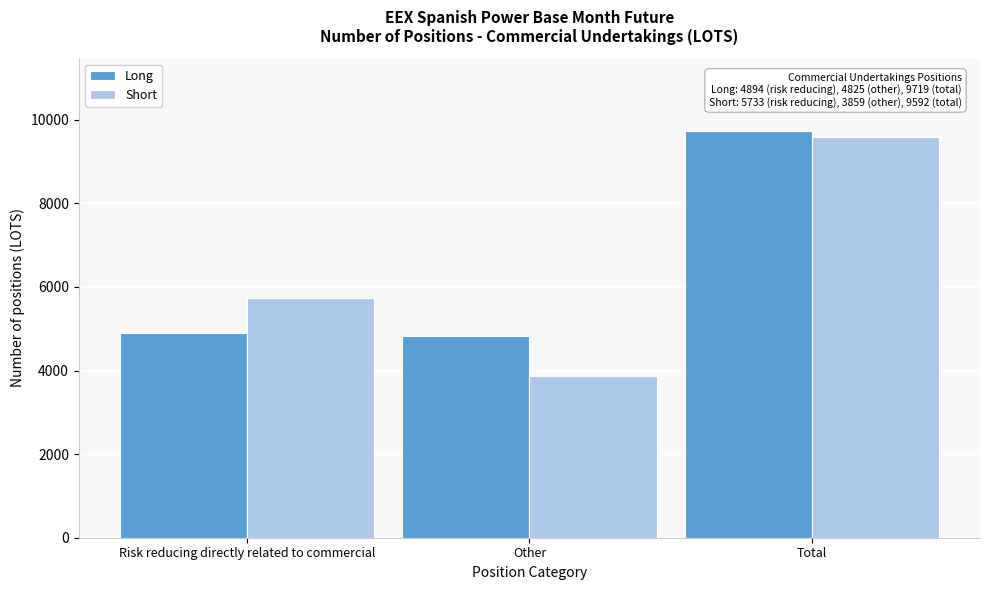

Reading left to right, what are all the values shown in this chart?

Long: Risk reducing directly related to commercial=4894	Other=4825	Total=9719
Short: Risk reducing directly related to commercial=5733	Other=3859	Total=9592